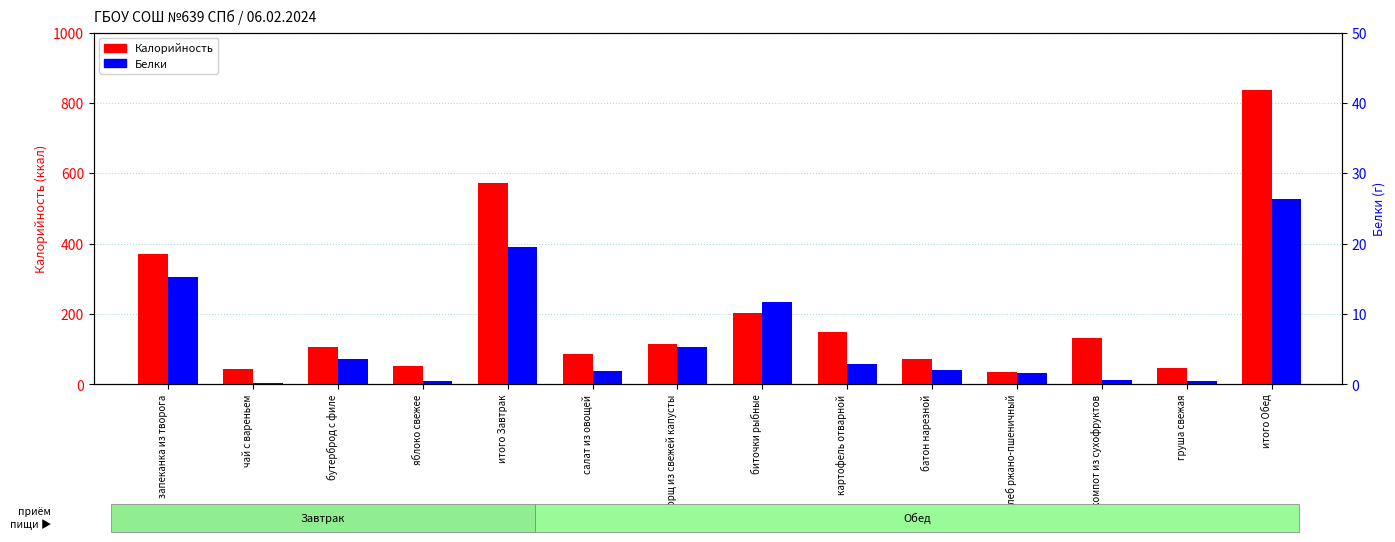

What are all the series names shown in the legend?

Калорийность, Белки